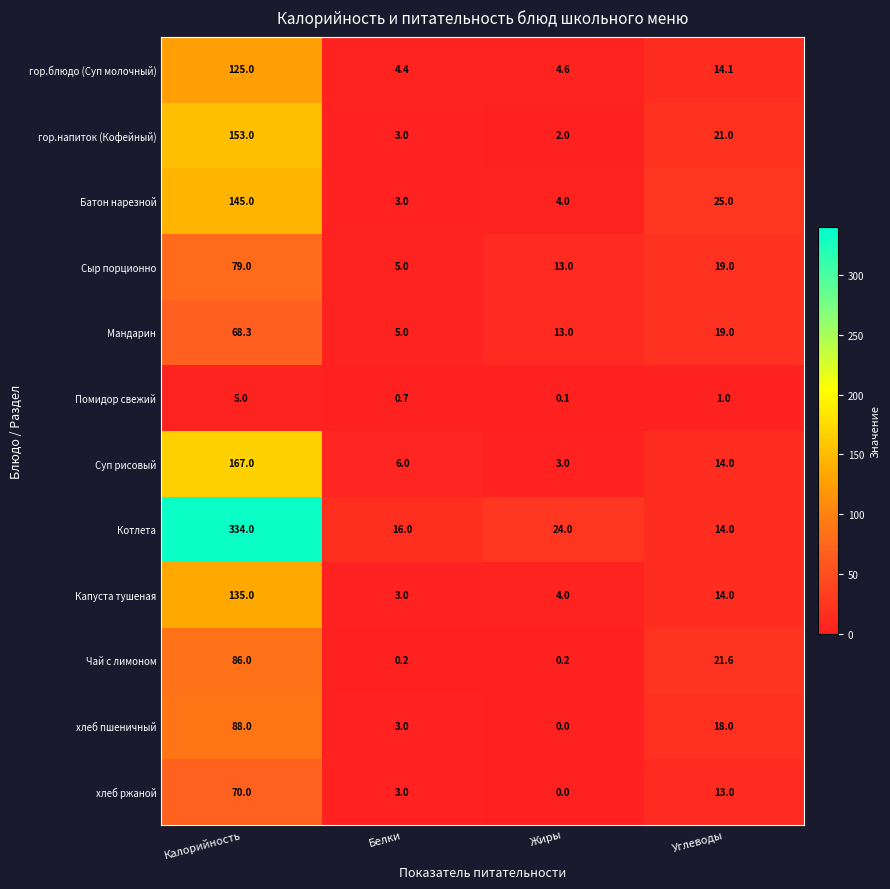

At which label does Мандарин first exceed 19?

Калорийность